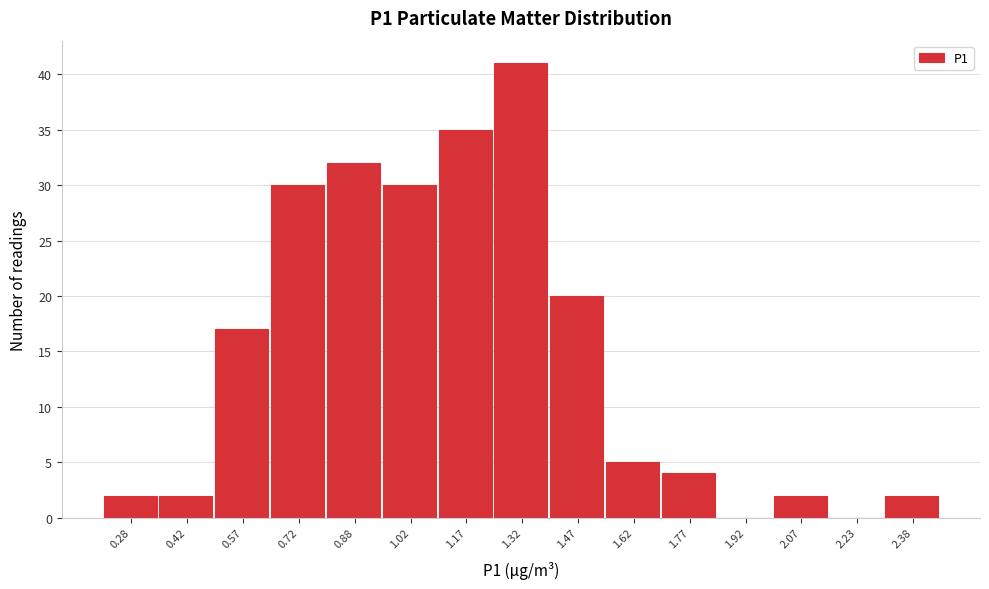

Reading left to right, list every bar in this chart as the range it spans on the x-axis followed by its height. Neither the bar edges nor the heights are printed on the chart, so give them approximately, as read against the axes.

0.20 to 0.35: 2
0.35 to 0.50: 2
0.50 to 0.65: 17
0.65 to 0.80: 30
0.80 to 0.95: 32
0.95 to 1.10: 30
1.10 to 1.25: 35
1.25 to 1.40: 41
1.40 to 1.55: 20
1.55 to 1.70: 5
1.70 to 1.85: 4
1.85 to 2.00: 0
2.00 to 2.15: 2
2.15 to 2.30: 0
2.30 to 2.45: 2